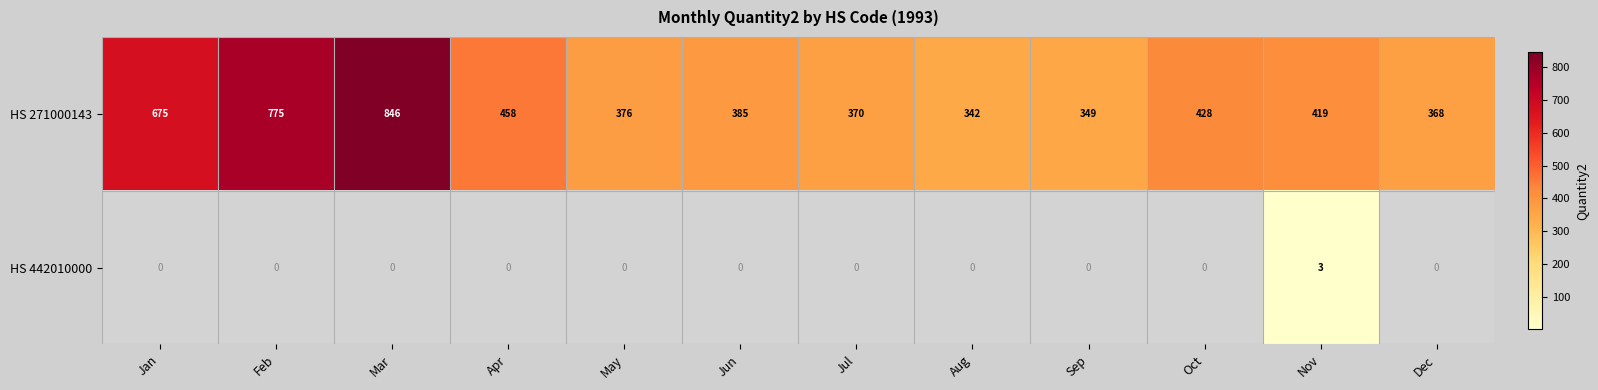

Where does the HS 271000143 series first go above 419?

Jan